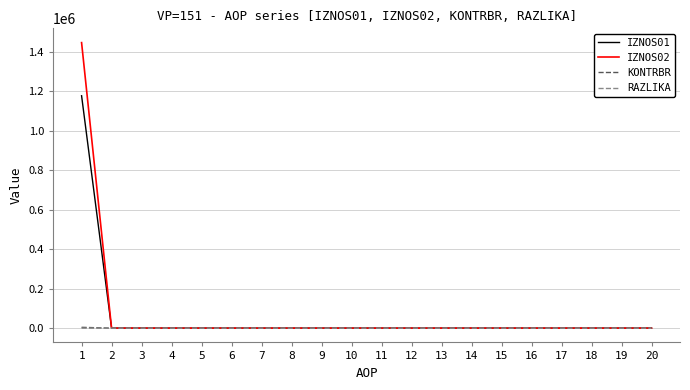

What is the greatest value displayed?

1445403.8